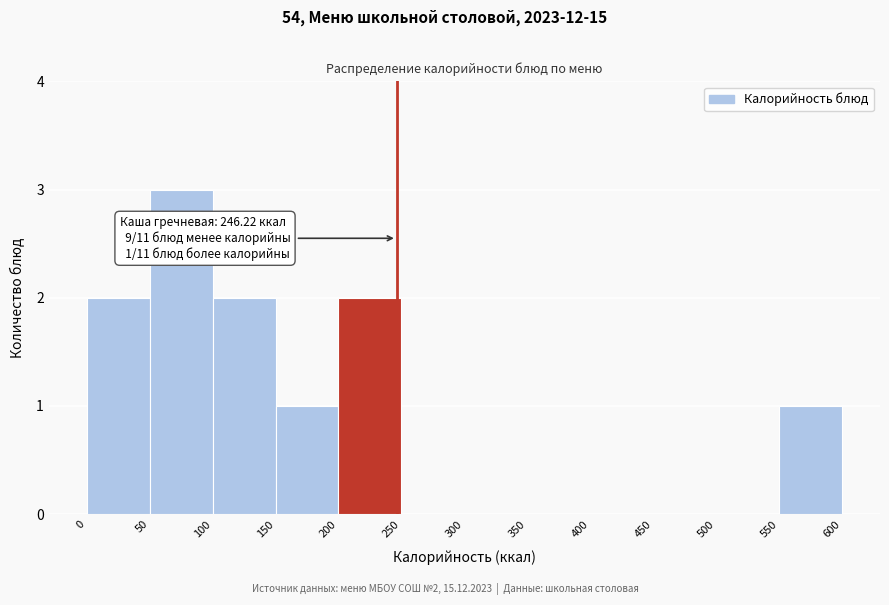

Over which range of the x-axis is the bar tallest?

50 to 100